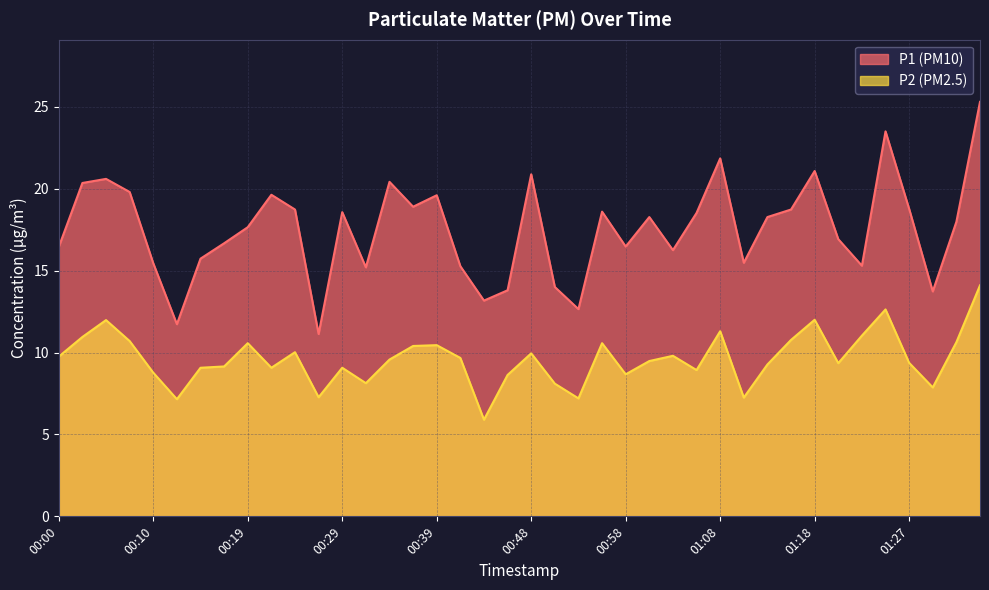

In P1, how many points are higher than both neighbors (excluding endpoints)?

11